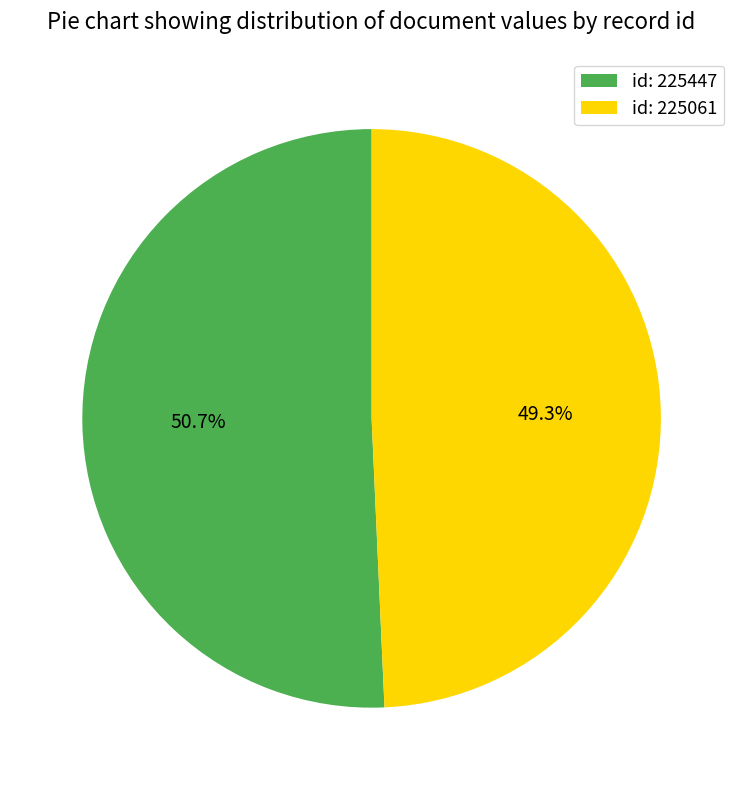

Which category has the biggest portion of the pie?

id: 225447